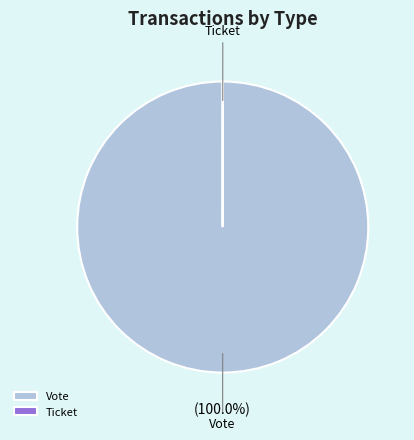

To the nearest percent, what portion does Vote represent?

100%